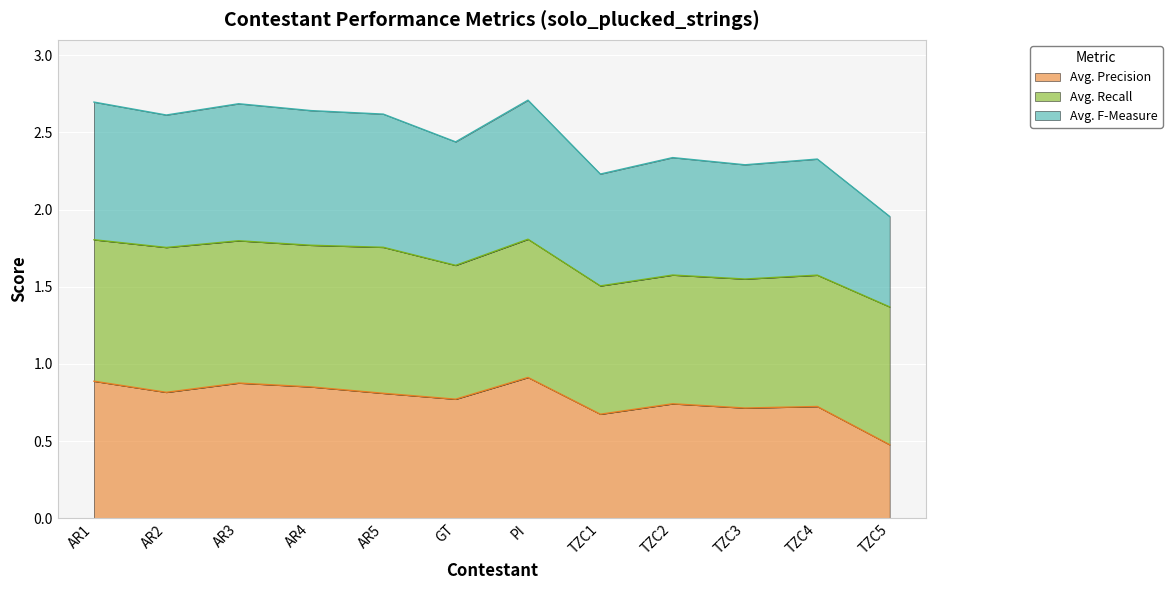

At which label does Avg. F-Measure first exceed 2?

AR1